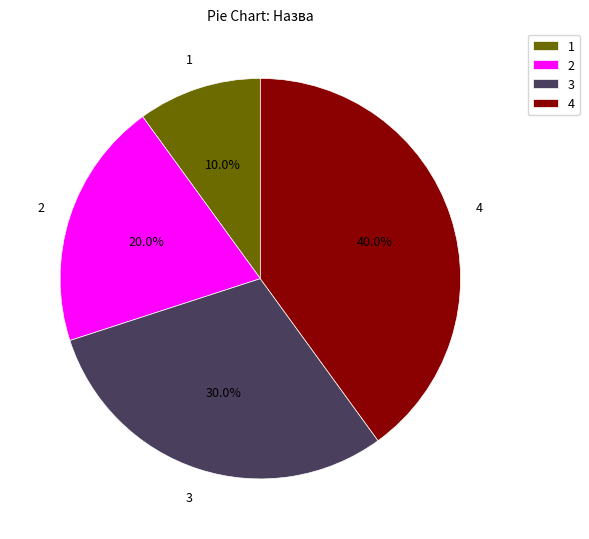

Does any single category account for the majority?

No